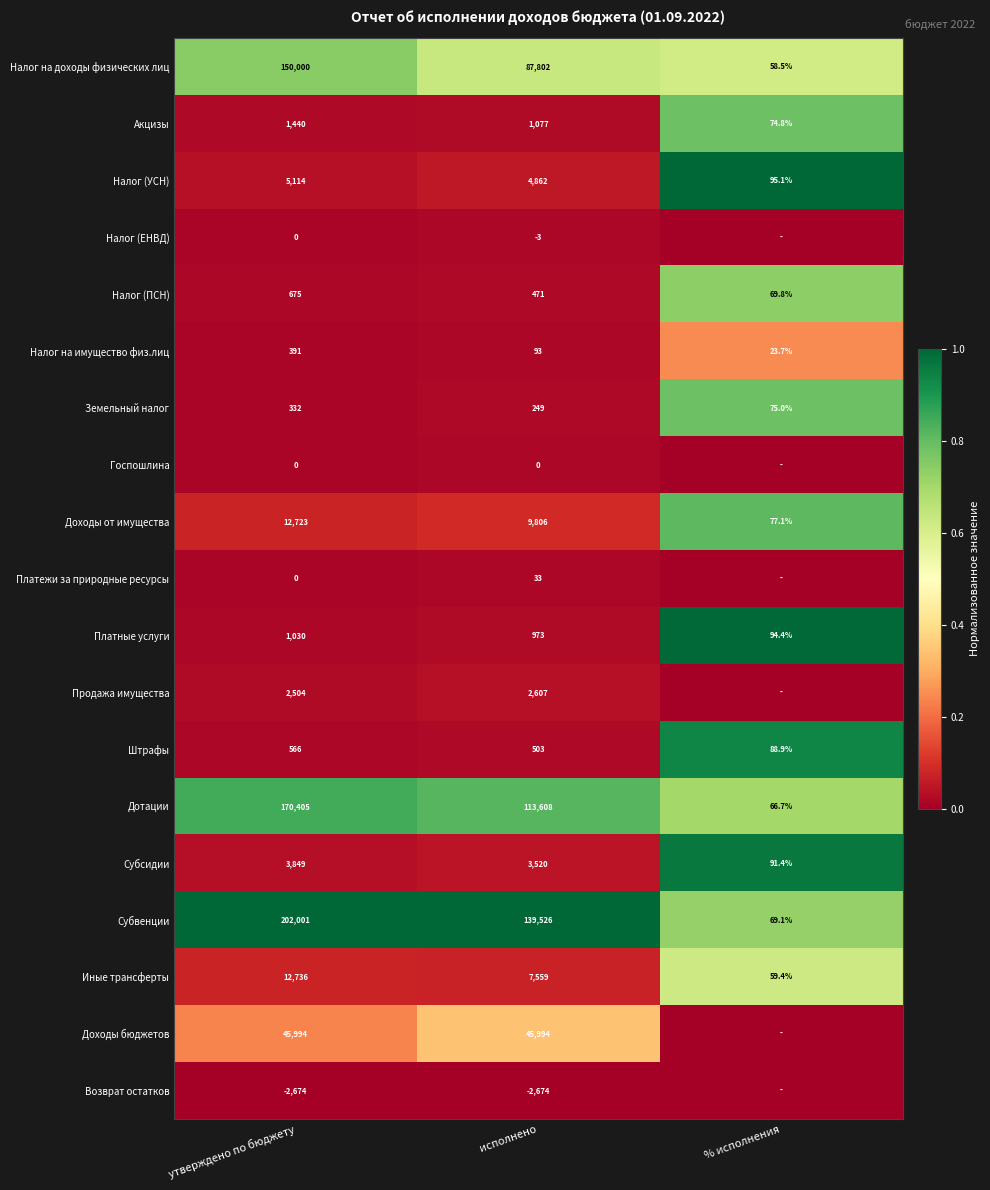

Is the value of Налог (ПСН) at % исполнения greater than the value of Возврат остатков at исполнено?

Yes